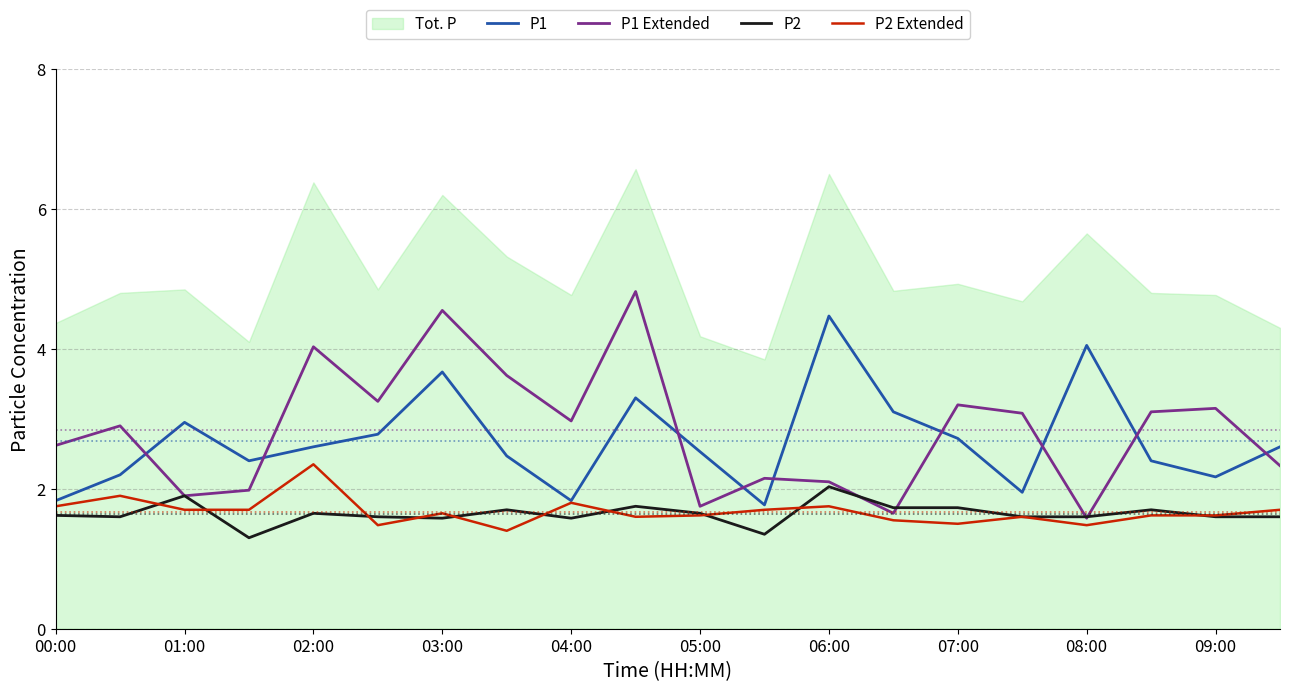

Where does the P1 Extended series first go above 2?

00:00